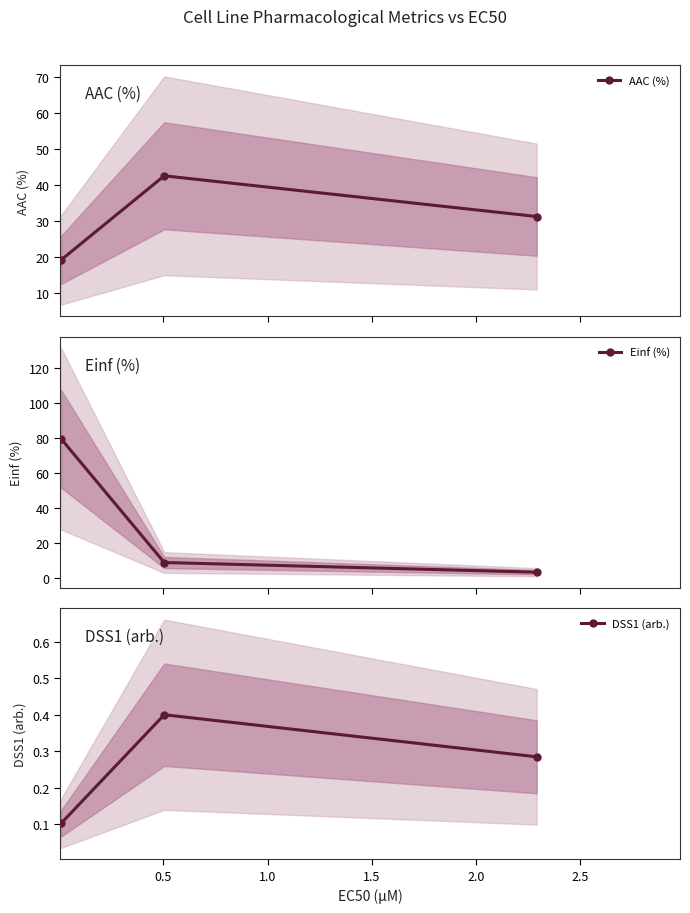

Reading right to left, transcribe all the data shown in this chart.

AAC (%): 31.3	42.6	19.2
Einf (%): 3.6	9.1	79.5
DSS1 (arb.): 0.3	0.4	0.1